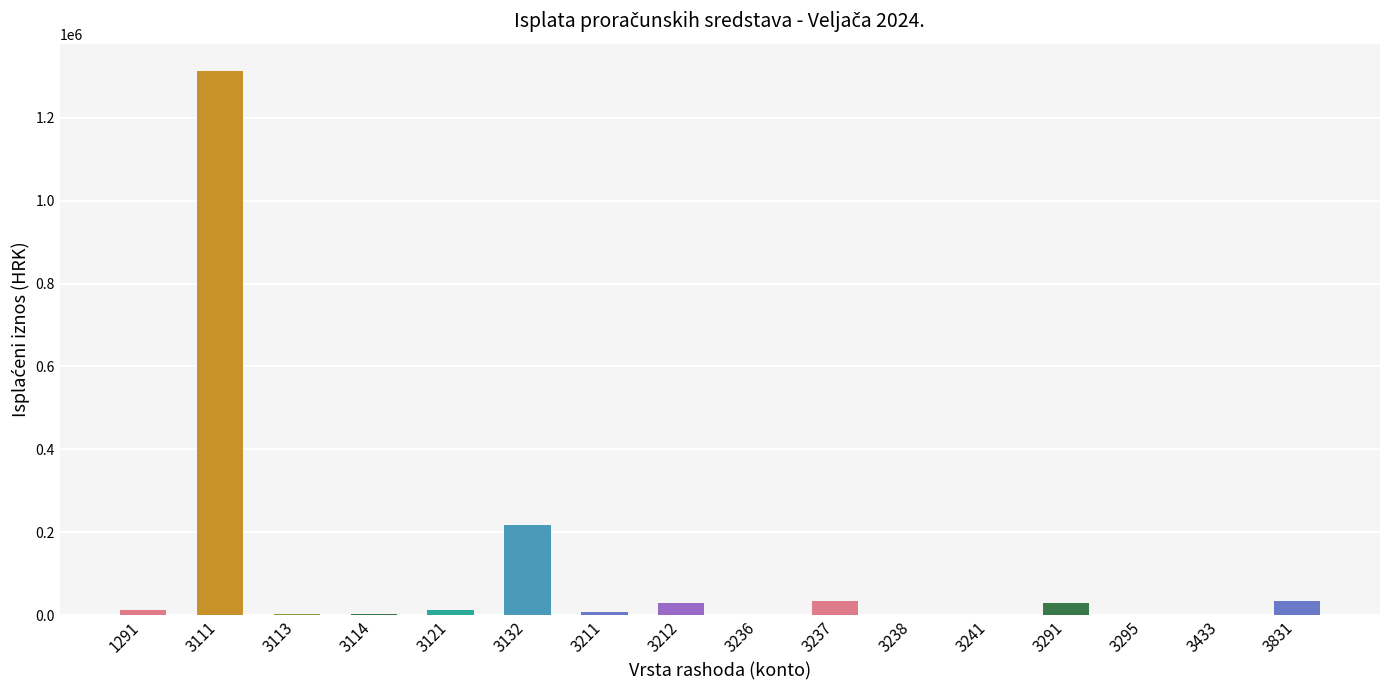

Are the bars grouped side by side (vs. stacked)?

No